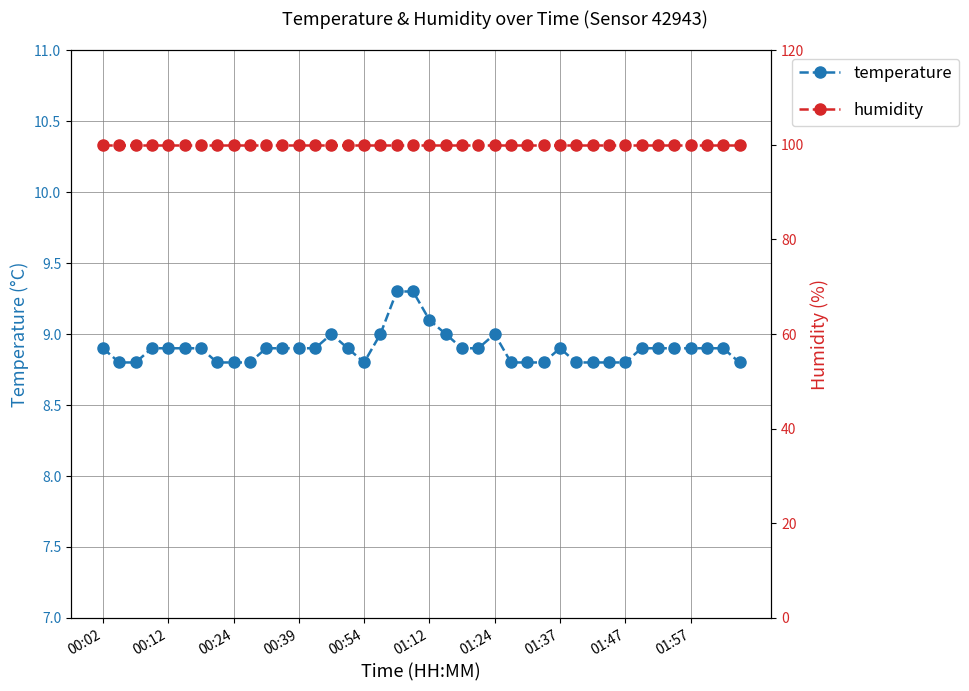

True or false: humidity and temperature cross at least once.

False